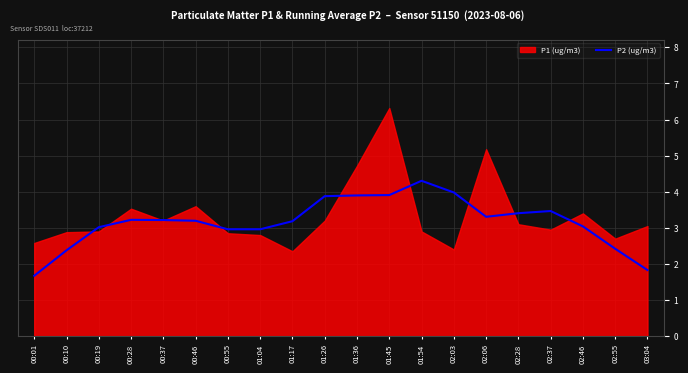

True or false: P2 (ug/m3) has a value of 4.8 at 02:06.

False